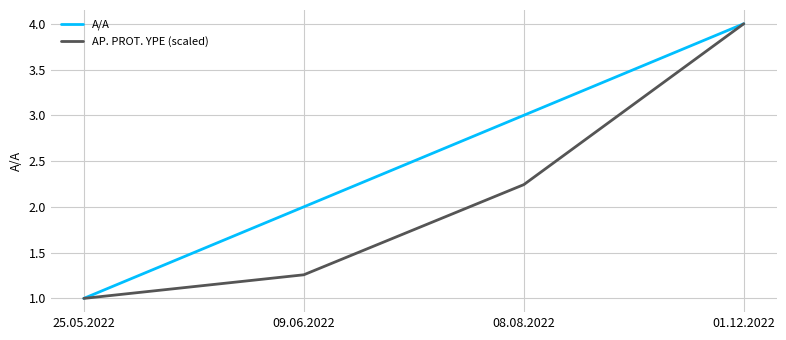

Which series changed the most between 25.05.2022 and 09.06.2022?

A/A